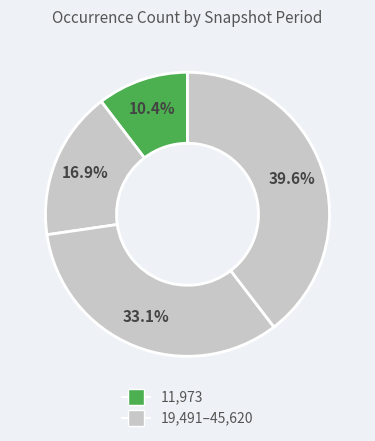

Is there any slice that represents more than half of the pie?

No